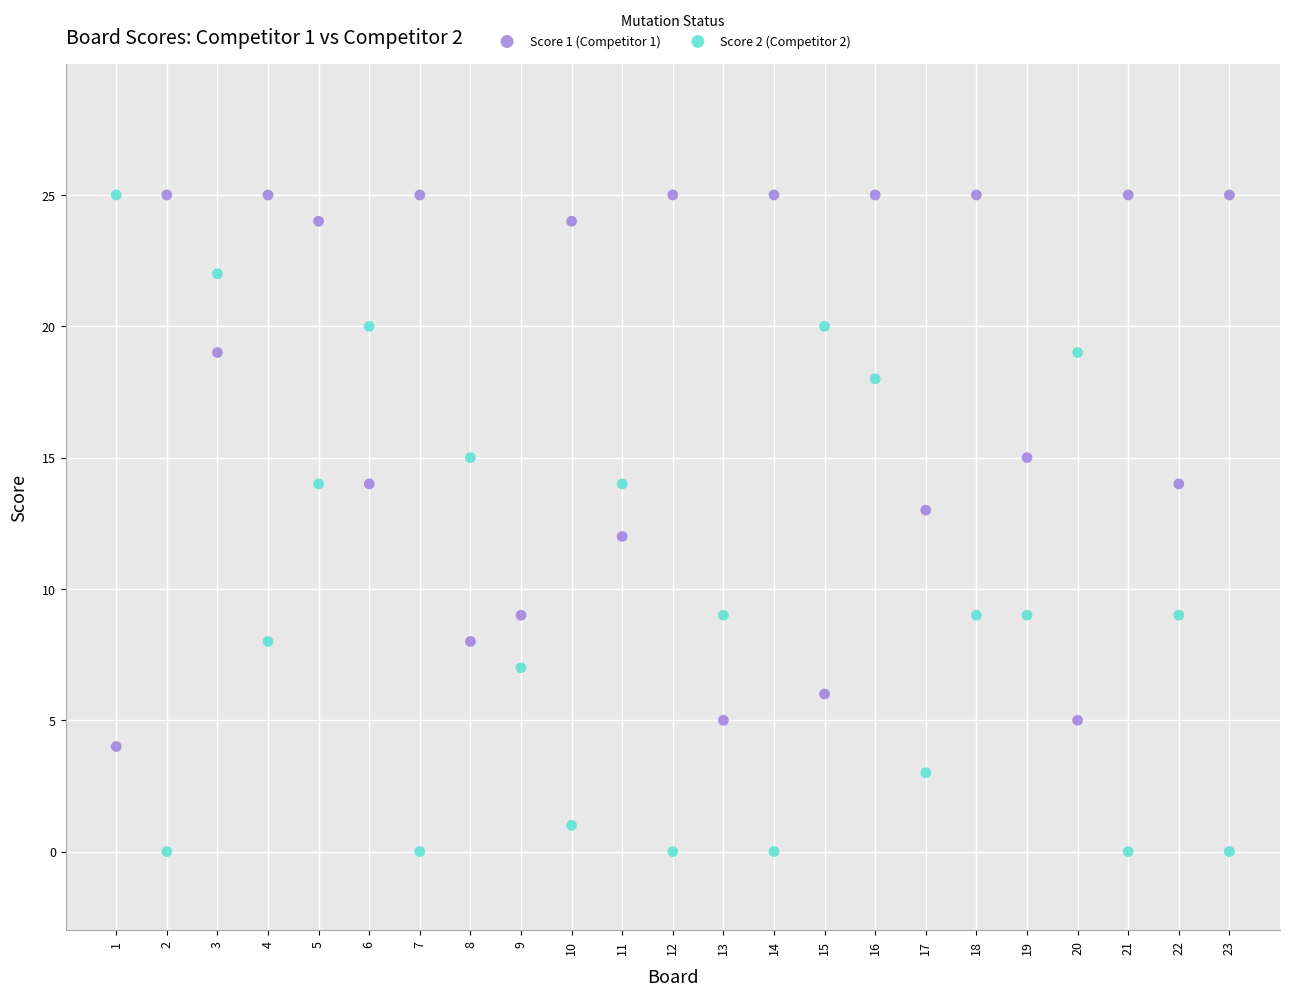

Across all data points, what is the range of Y values (max minus min)?

25